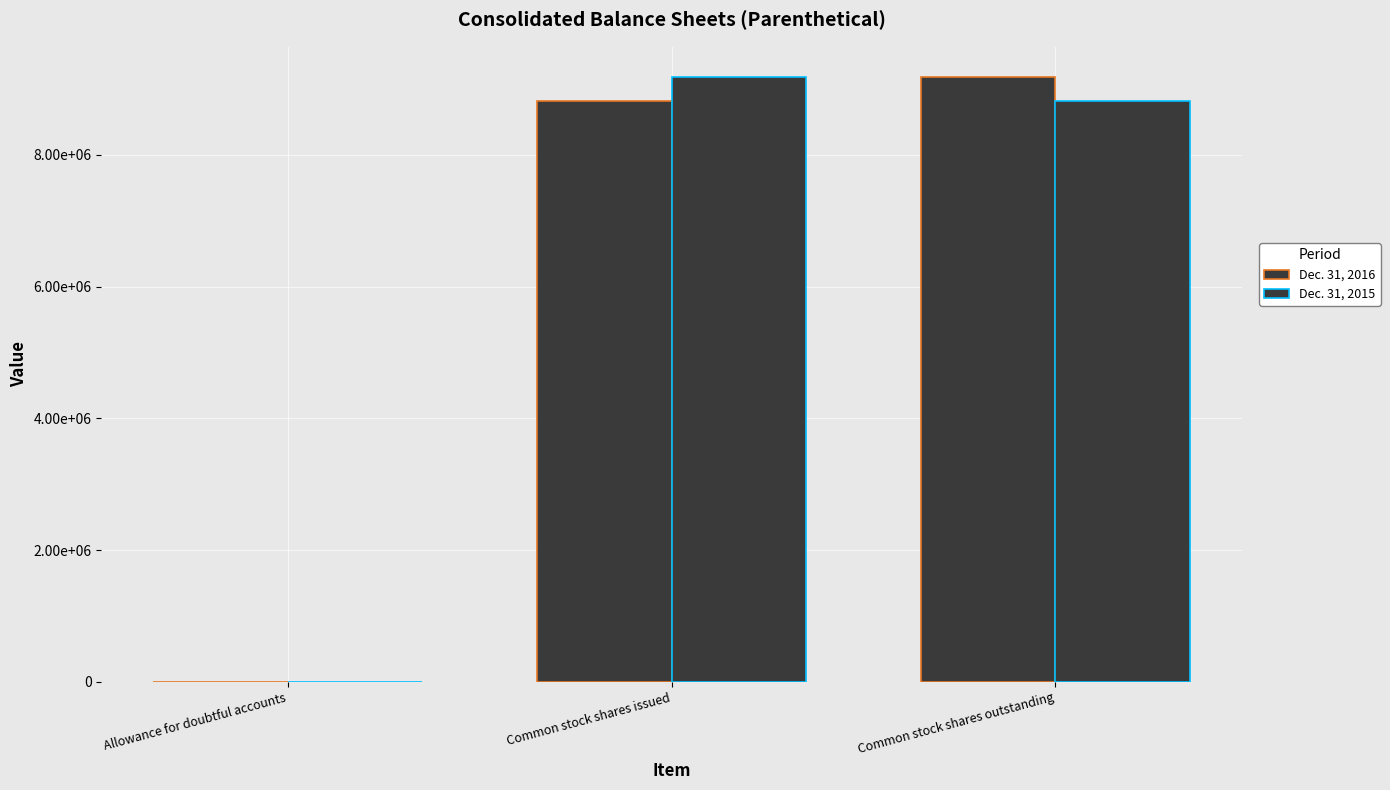

Are the bars grouped side by side (vs. stacked)?

Yes